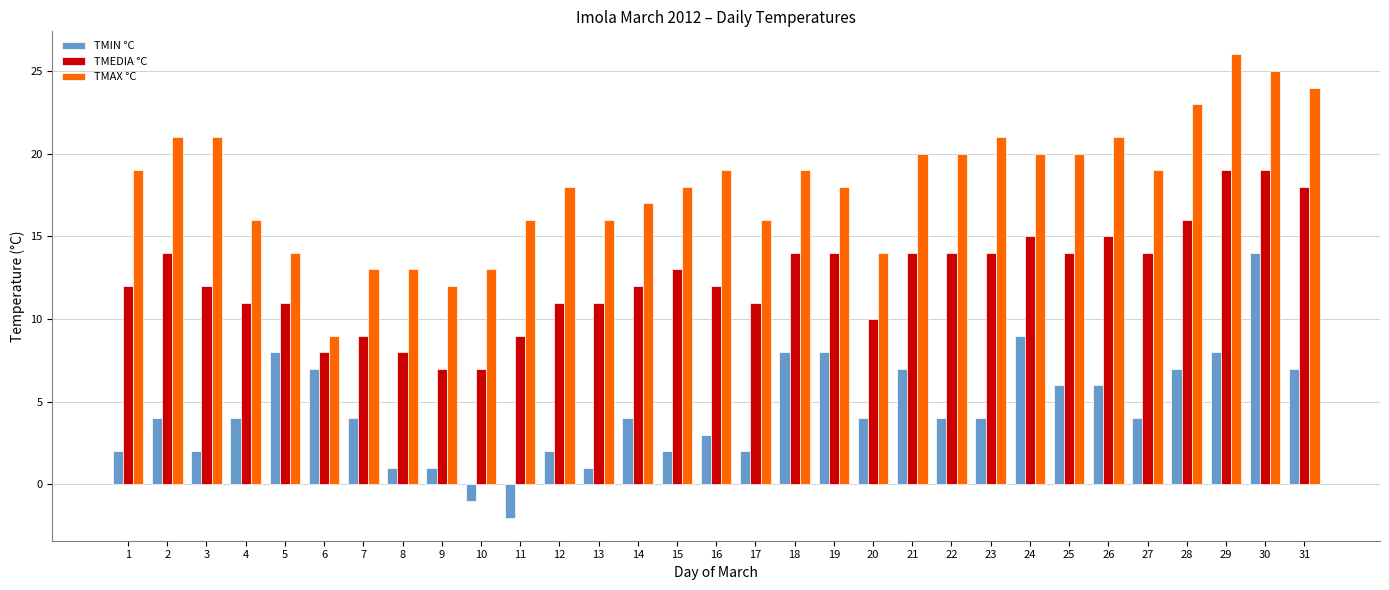

What is the approximate value of TMEDIA °C at 30, to the nearest 5?

20